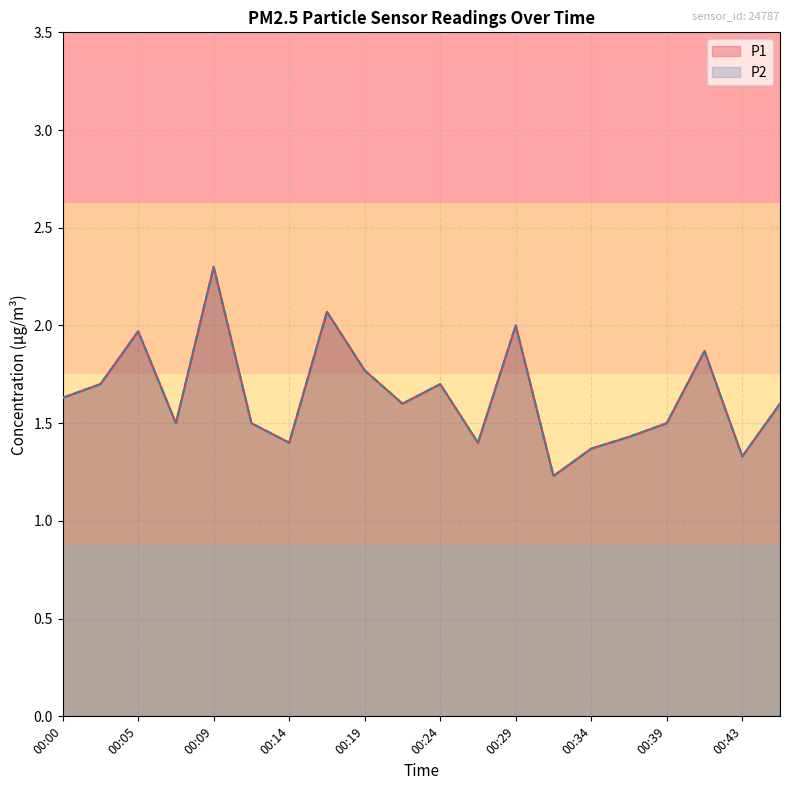

In P2, how many points are lower than both neighbors (excluding endpoints)?

6